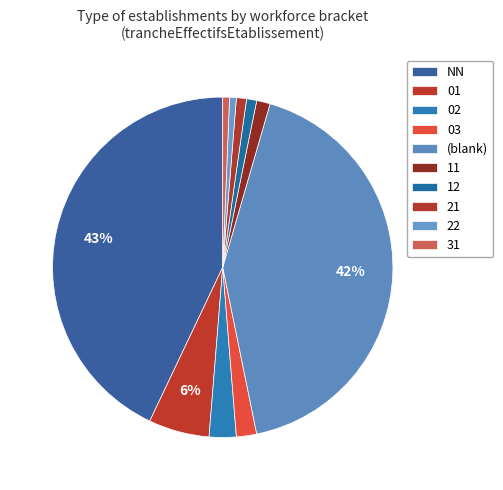

Count the number of slices in the pie.

10